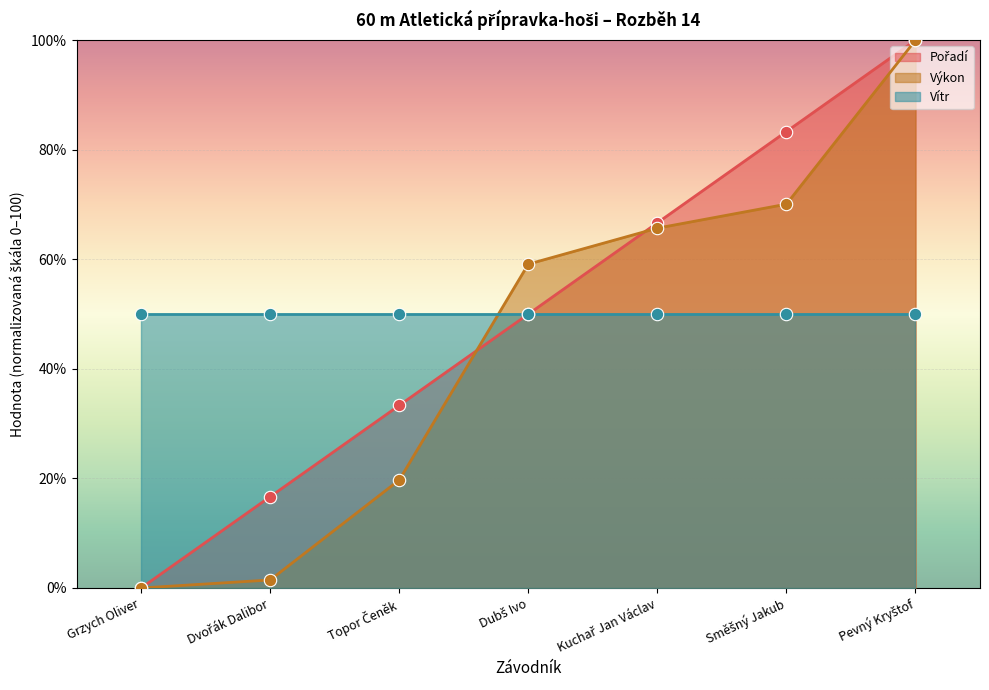

Which series reaches the minimum Y coordinate?

Pořadí